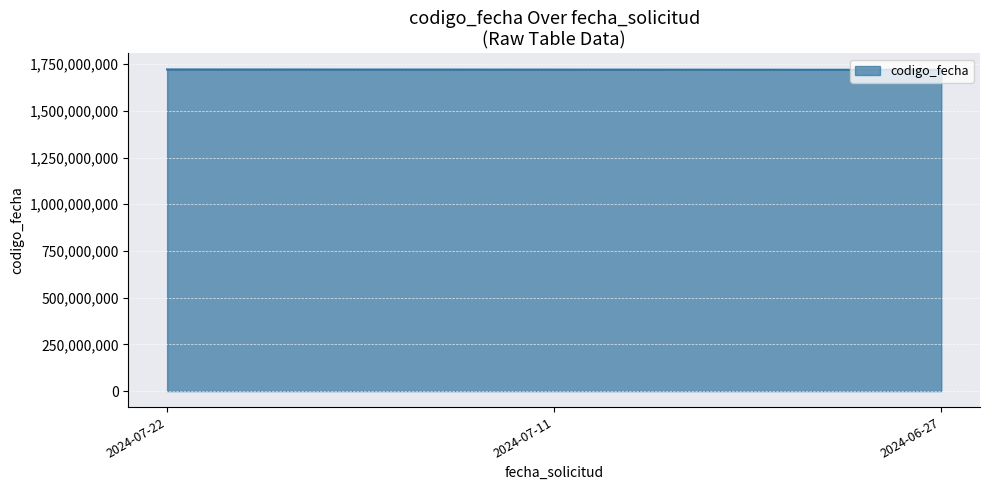

What is the difference between the values at 2024-07-11 and 2024-06-27?

1222907